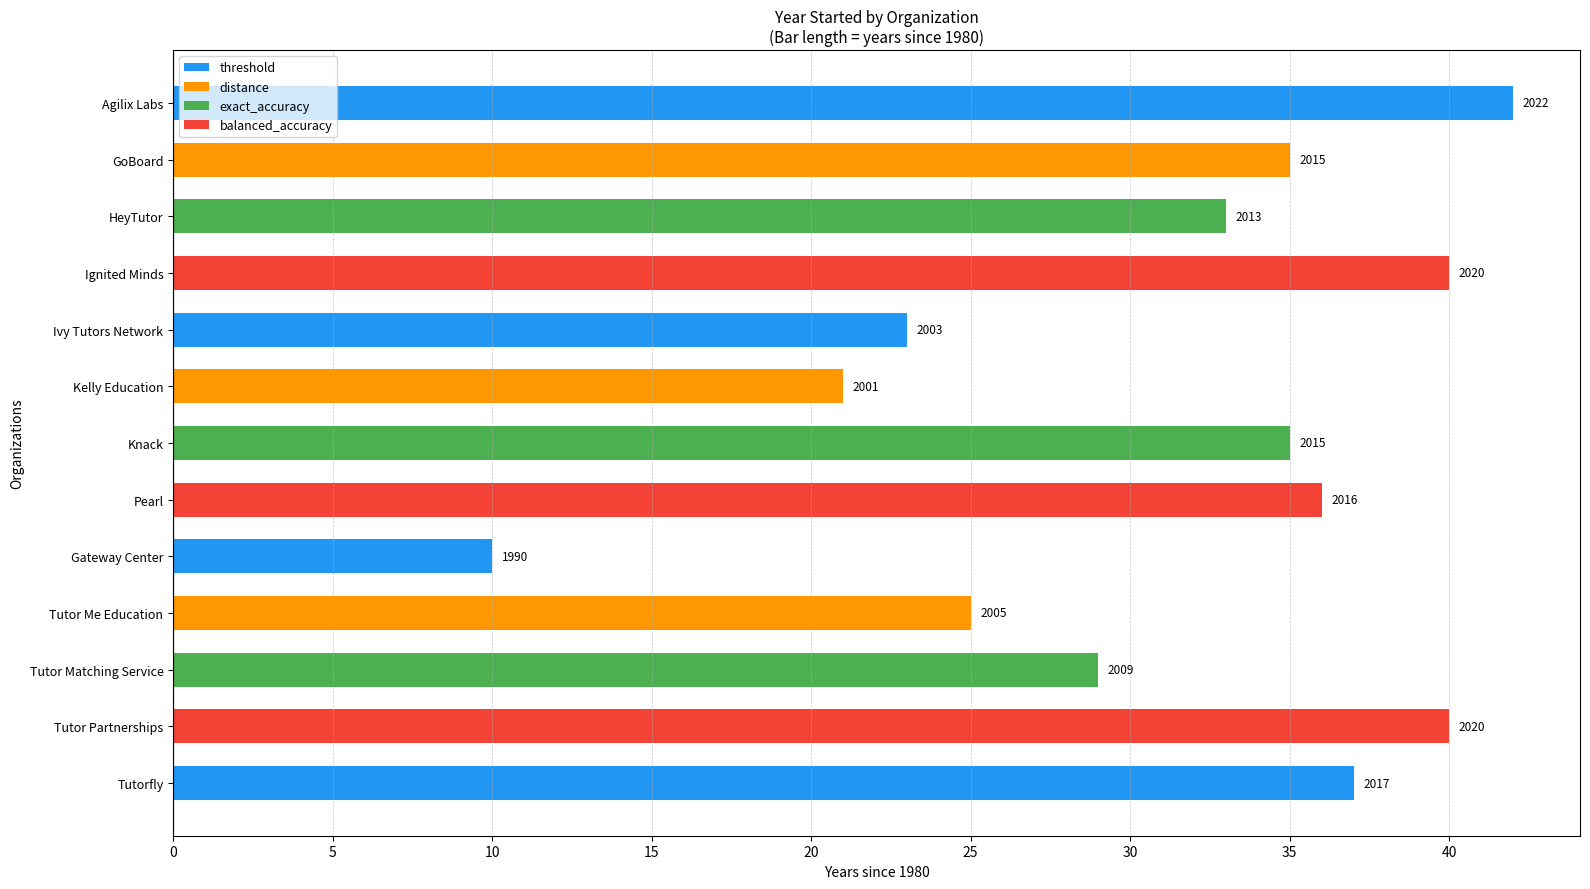

Does the chart contain any negative values?

No